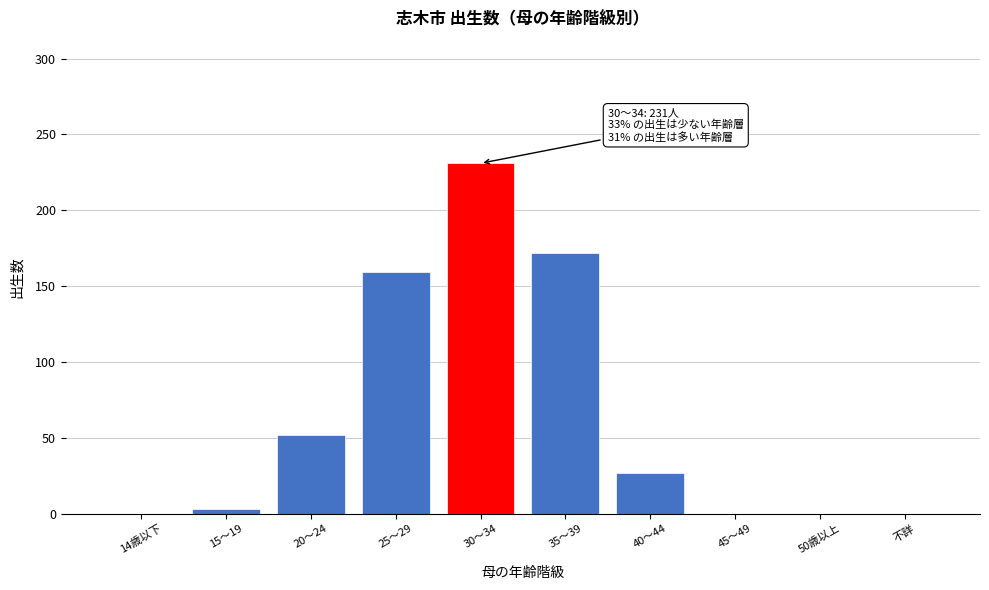

Reading left to right, list all the values displayed in this chart.

14歳以下=0	15～19=3	20～24=52	25～29=159	30～34=231	35～39=172	40～44=27	45～49=0	50歳以上=0	不詳=0